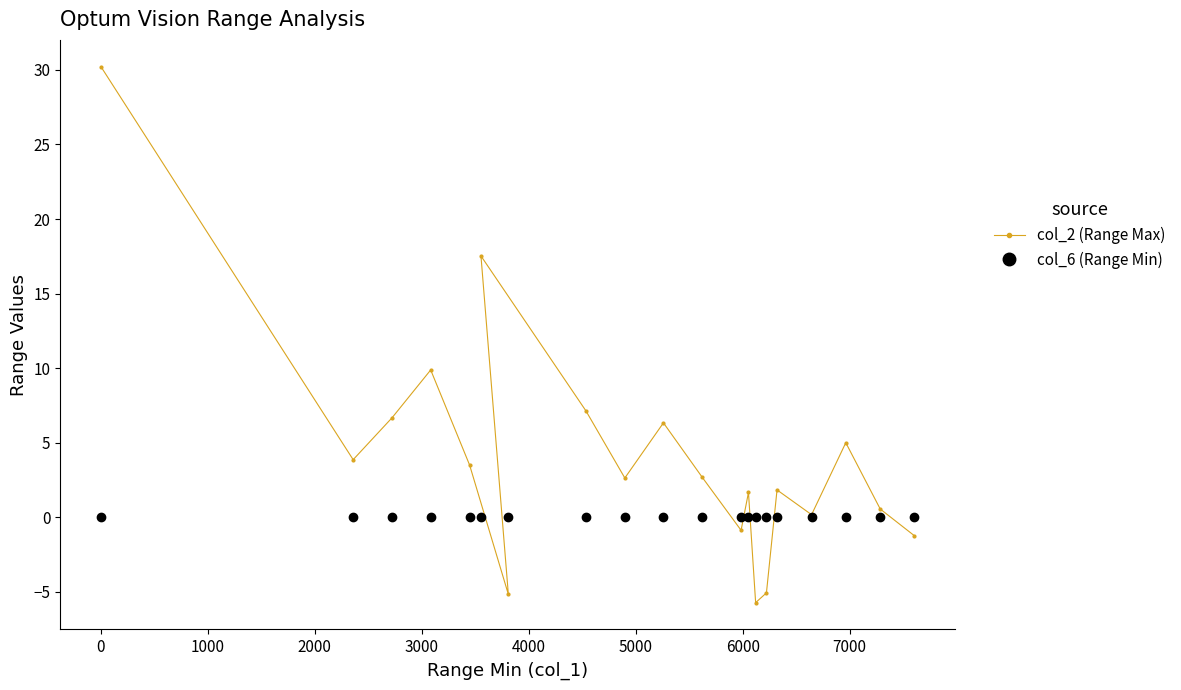

What is the smallest value displayed?

-5.7